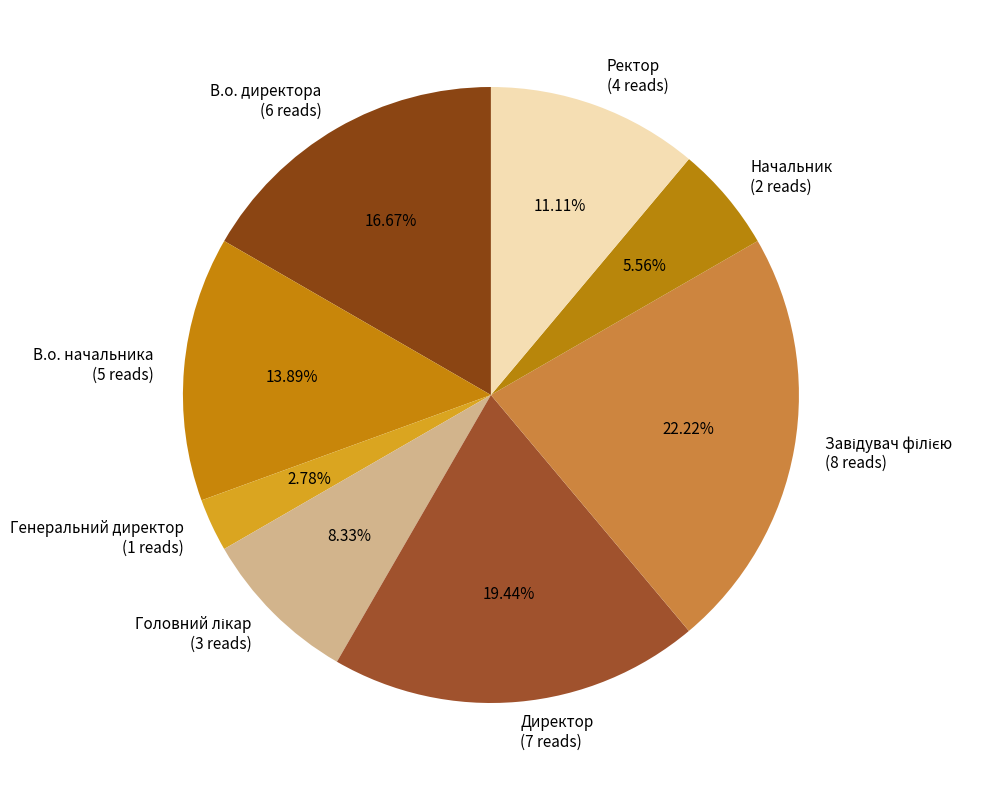

How many segments does this pie chart have?

8